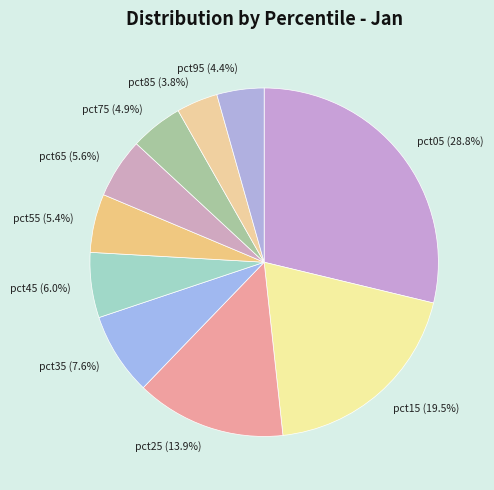

Which category has the smallest portion of the pie?

pct85